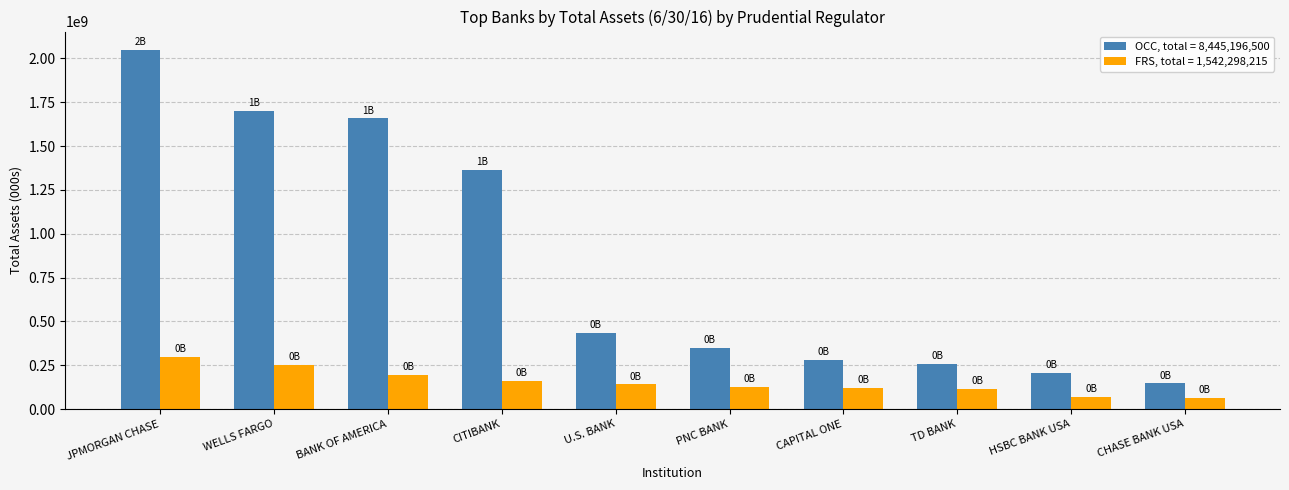

What is the smallest value displayed?

63591947